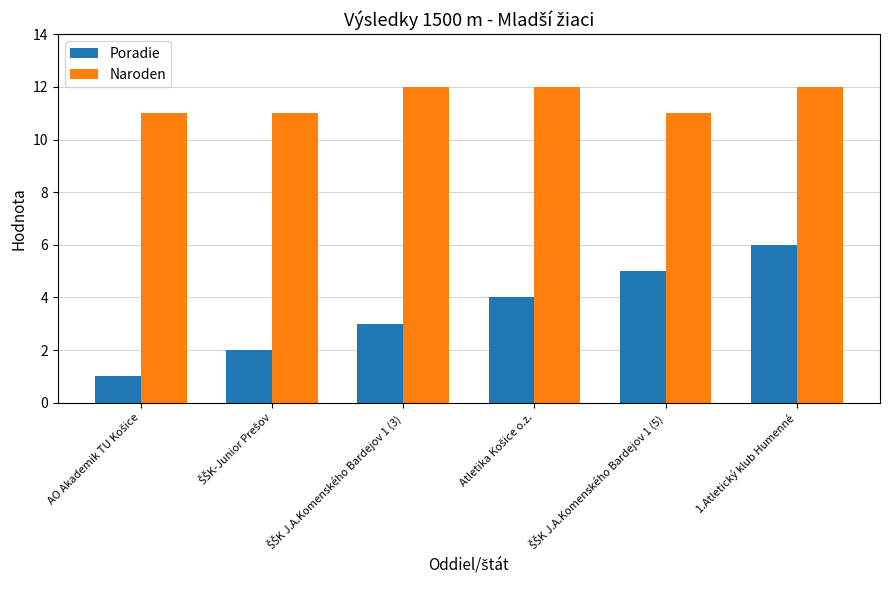

What is the maximum value shown in the chart?

12